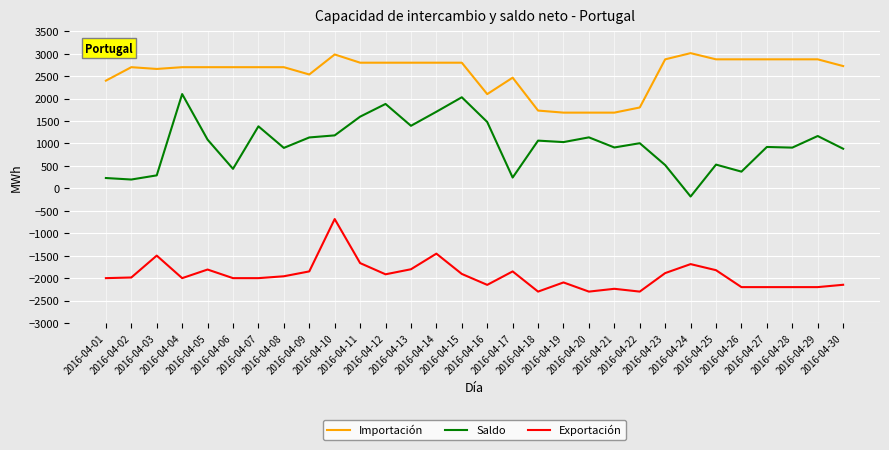

What is the difference between the highest and lowest values at 2016-04-25?

4697.9